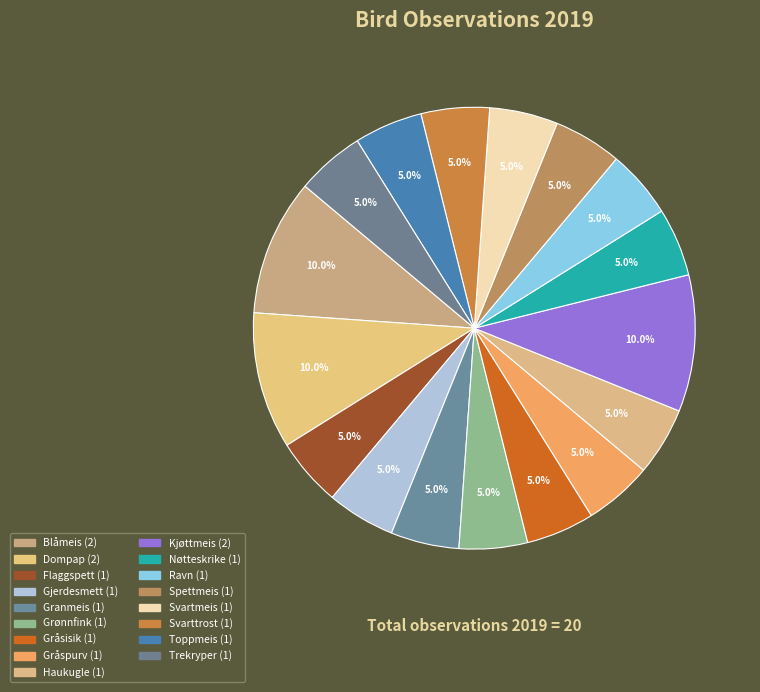

Count the number of slices in the pie.

17